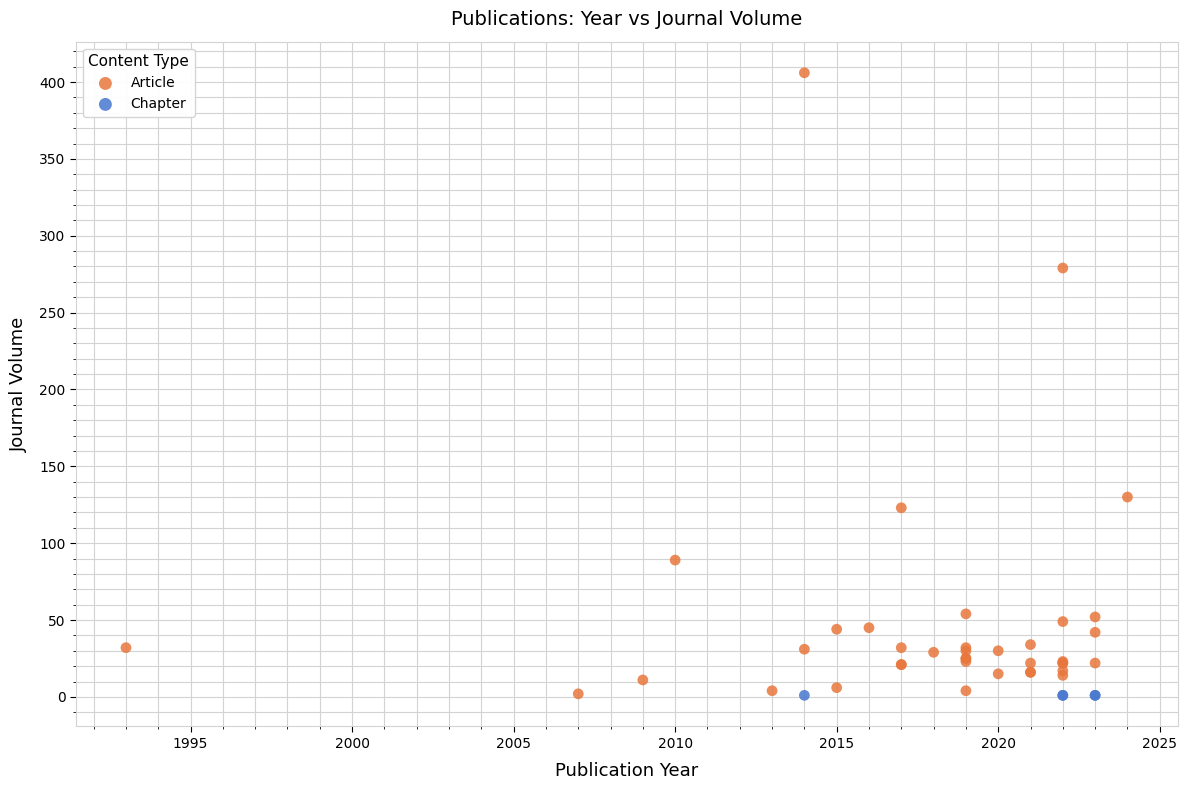

Which series contains the highest Y value?

Article